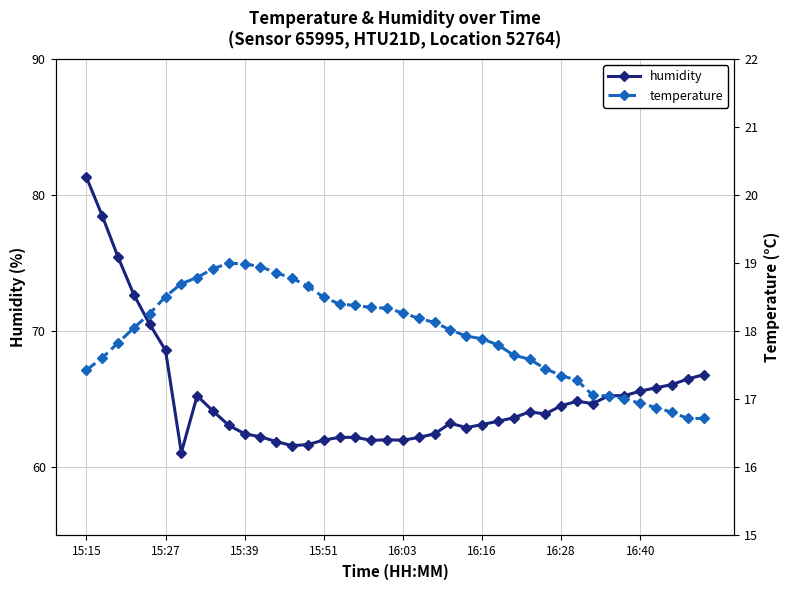

What is the lowest value of the humidity series?

61.1